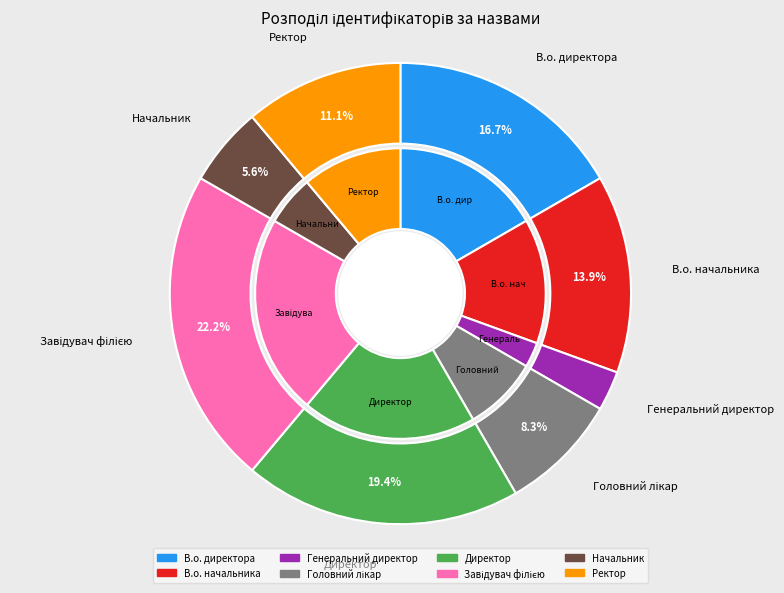

Approximately how many times larger is the value at Начальник compared to Генеральний директор?

2.0